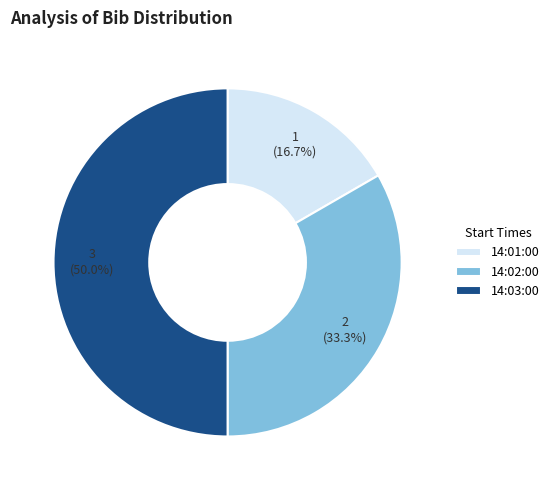

True or false: 14:02:00 accounts for 33% of the total.

True